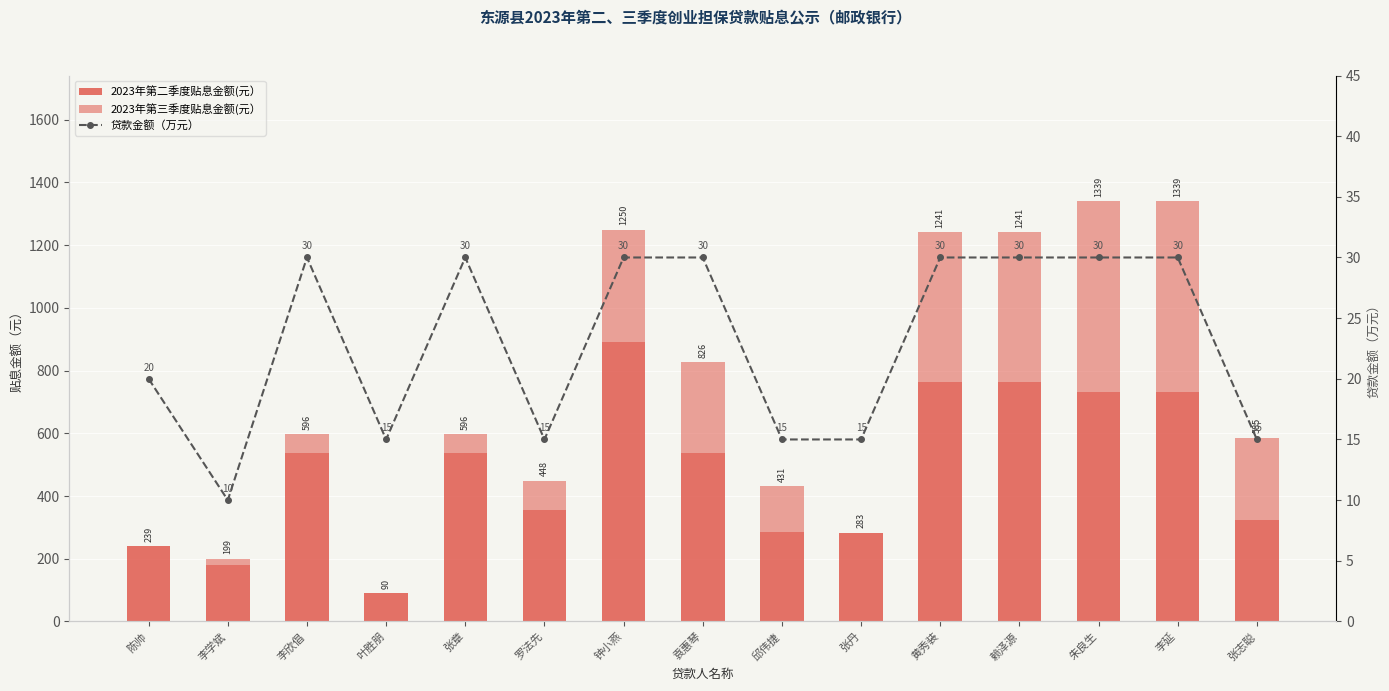

How many groups of bars are there?

15